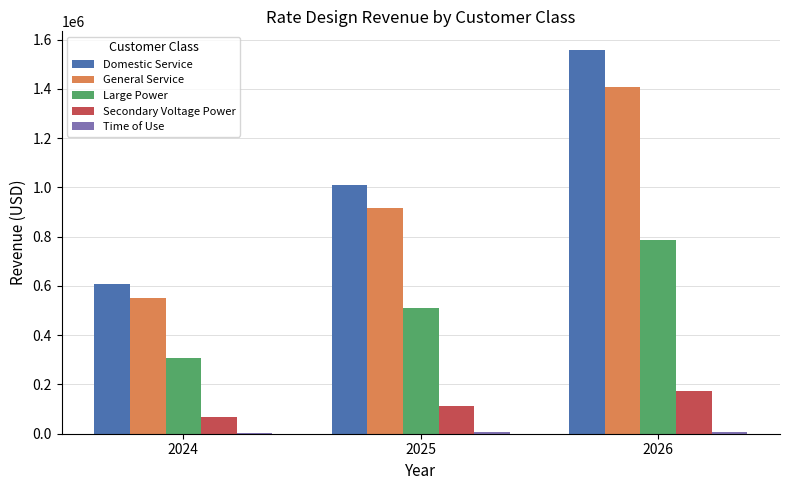

At which category is the sum across all series the highest?

2026